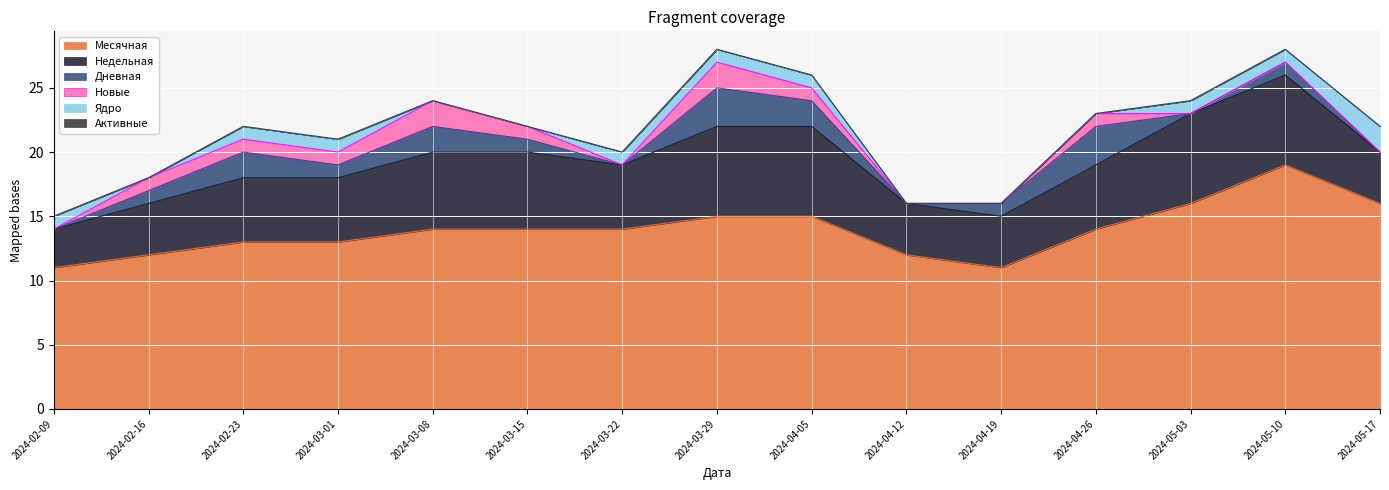

The value of Ядро at 2024-02-16 is 1. True or false?

False